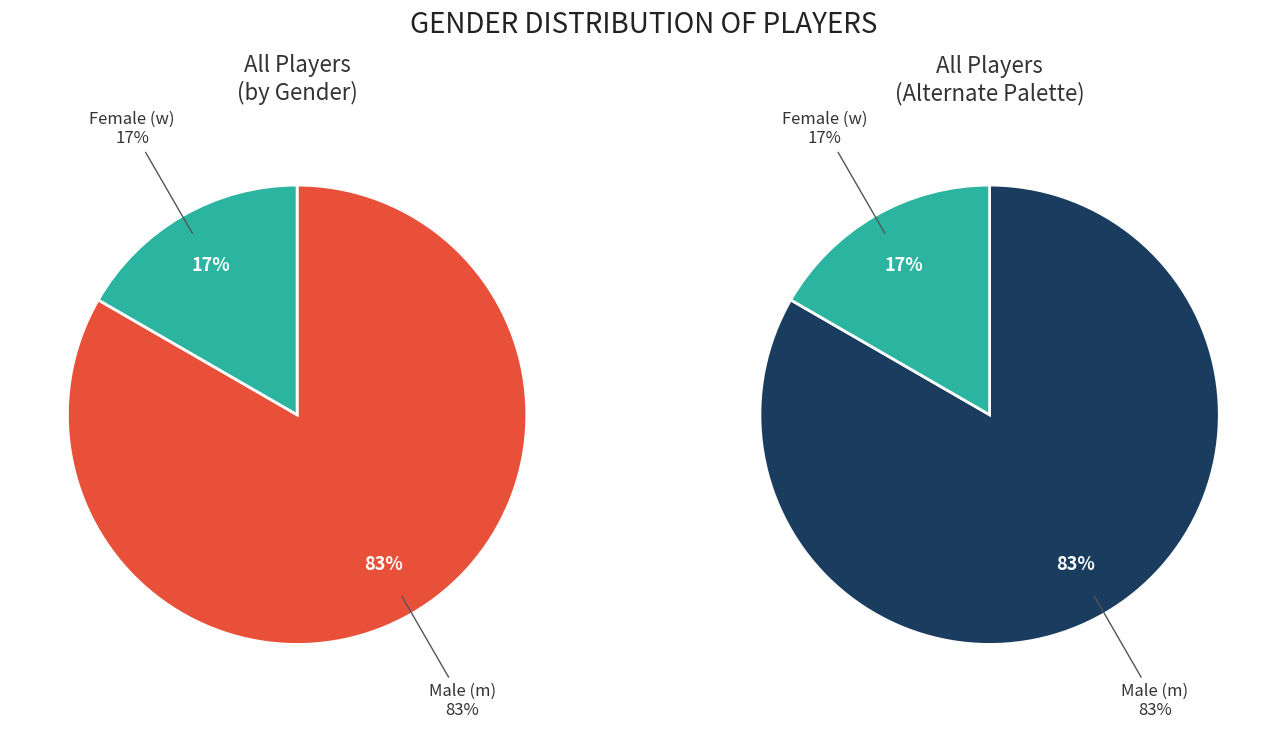

Rank the categories by value from lowest to highest.

w, m